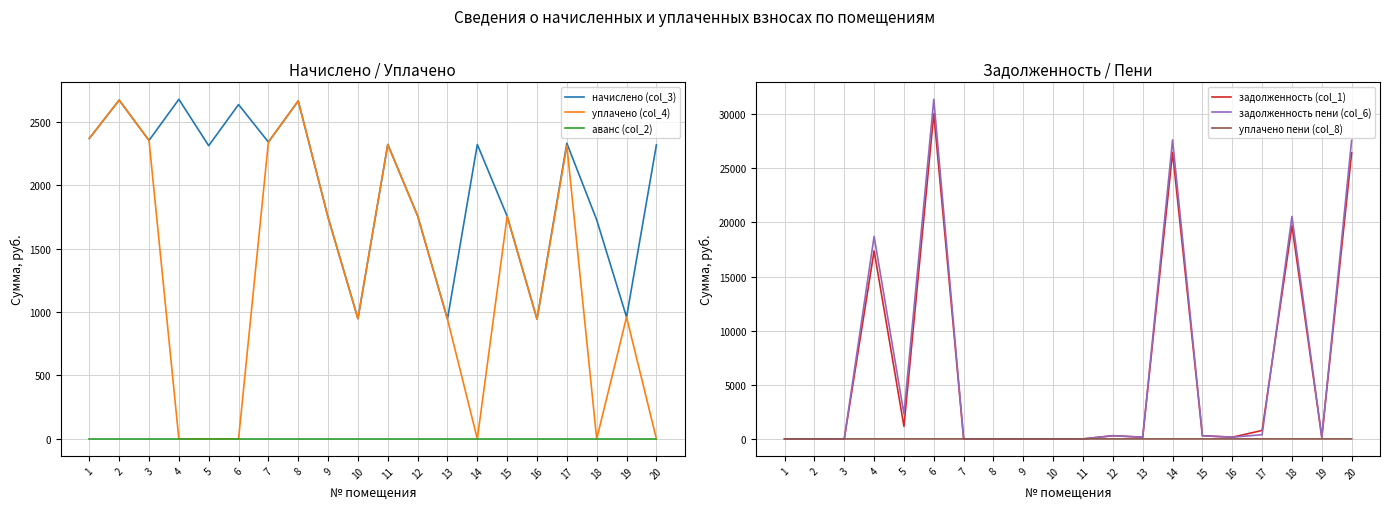

Where is the first local maximum for задолженность (col_1)?

4